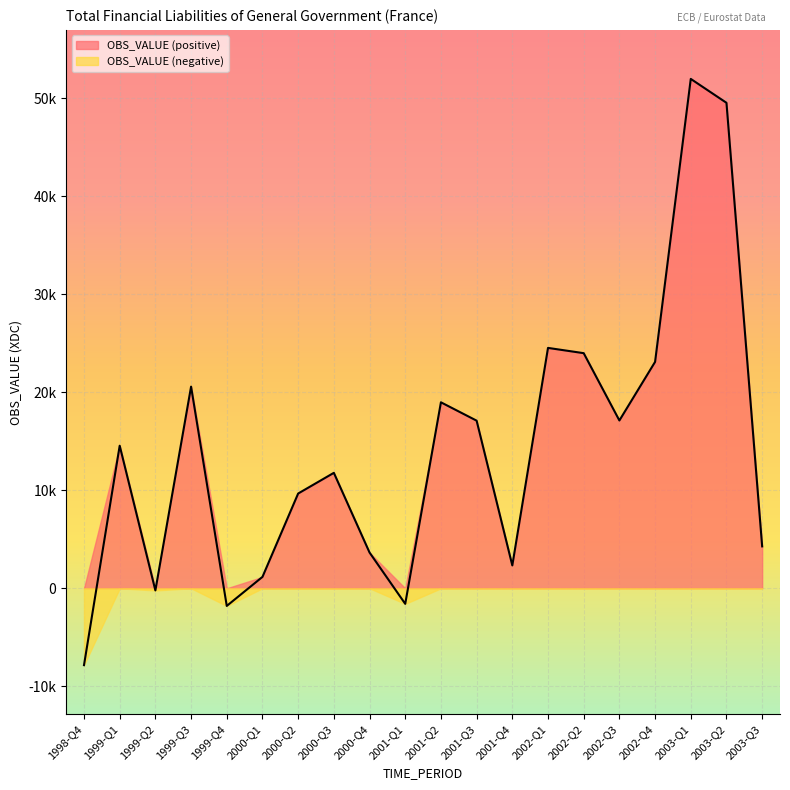

Reading left to right, what are all the values shown in this chart?

1998-Q4=-7842	1999-Q1=14548	1999-Q2=-219	1999-Q3=20573	1999-Q4=-1800	2000-Q1=1163	2000-Q2=9669	2000-Q3=11779	2000-Q4=3649	2001-Q1=-1587	2001-Q2=18975	2001-Q3=17102	2001-Q4=2333	2002-Q1=24525	2002-Q2=23988	2002-Q3=17121	2002-Q4=23098	2003-Q1=51970	2003-Q2=49532	2003-Q3=4275